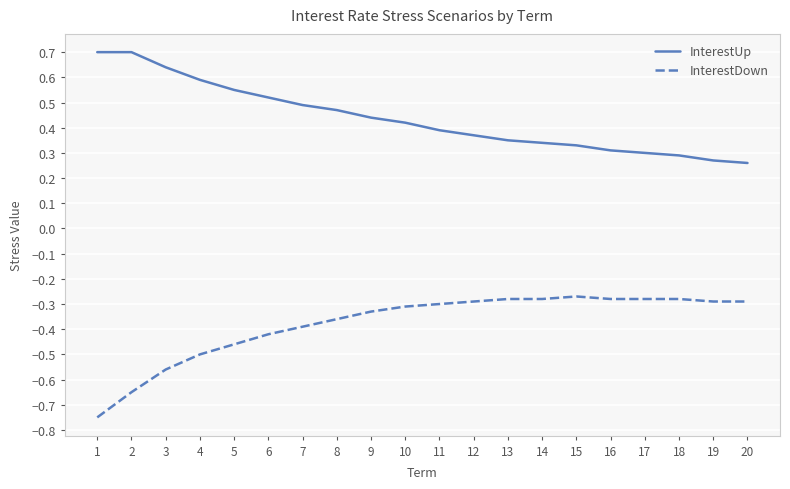

Is it true that InterestDown equals -0.4 at 8?

True